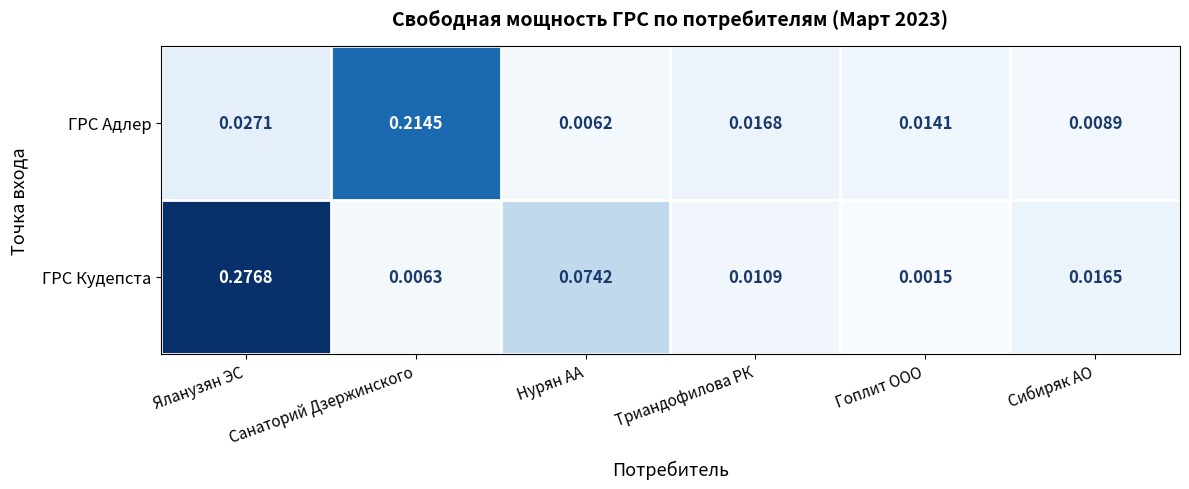

Rank the series by their maximum value, from highest to lowest.

ГРС Кудепста, ГРС Адлер